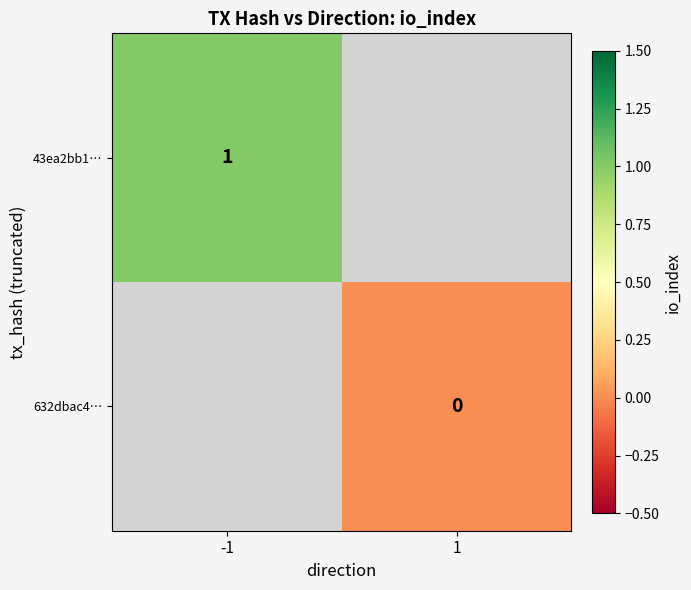

Is the value of 632dbac4… at 1 greater than the value of 43ea2bb1… at -1?

No